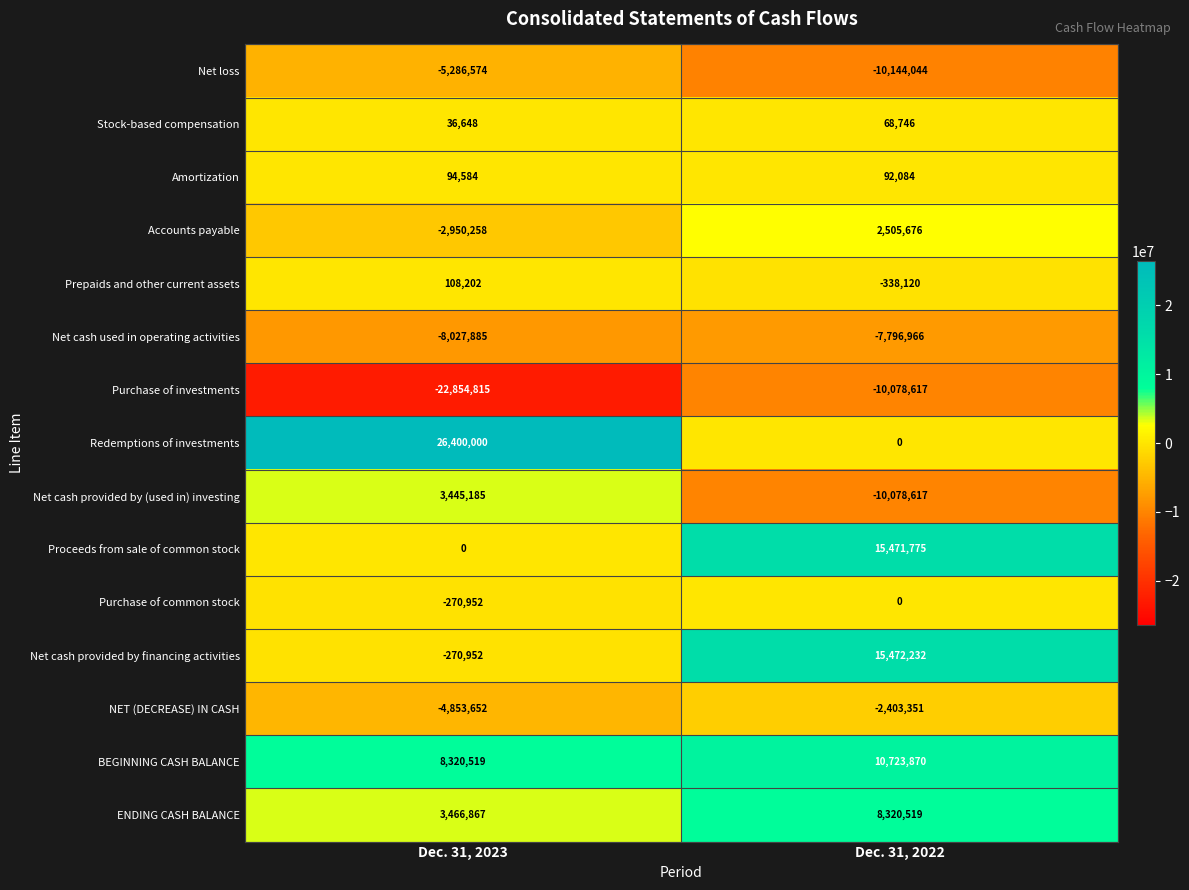

What is the average value of the Stock-based compensation series?

52697